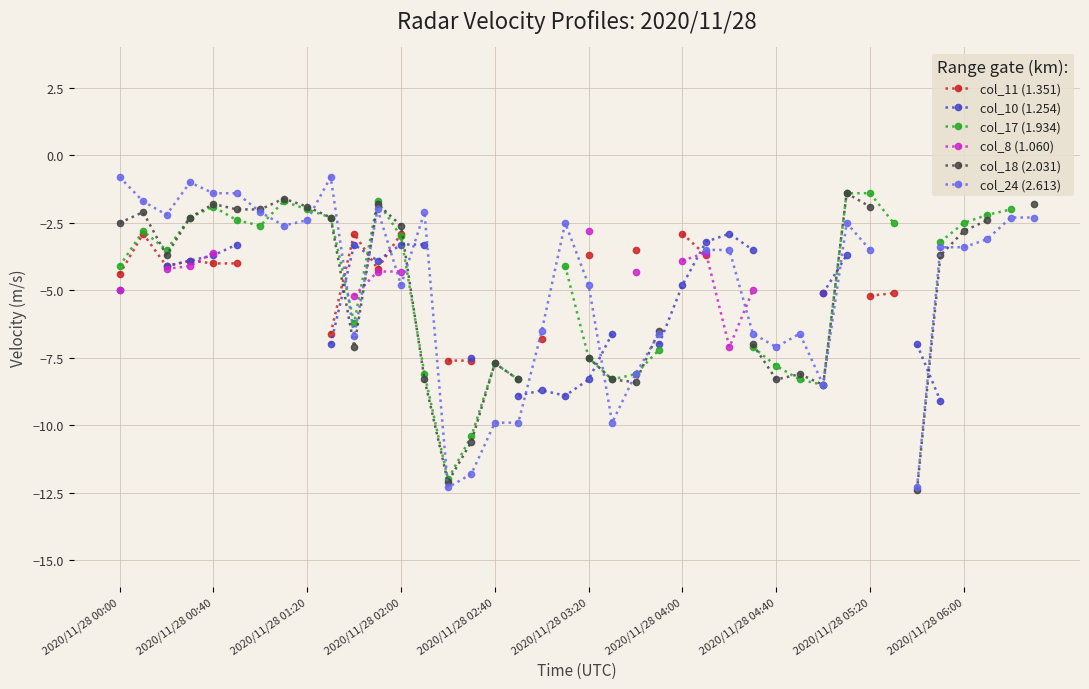

Which series has the largest range (max minus min)?

col_24 (2.613)